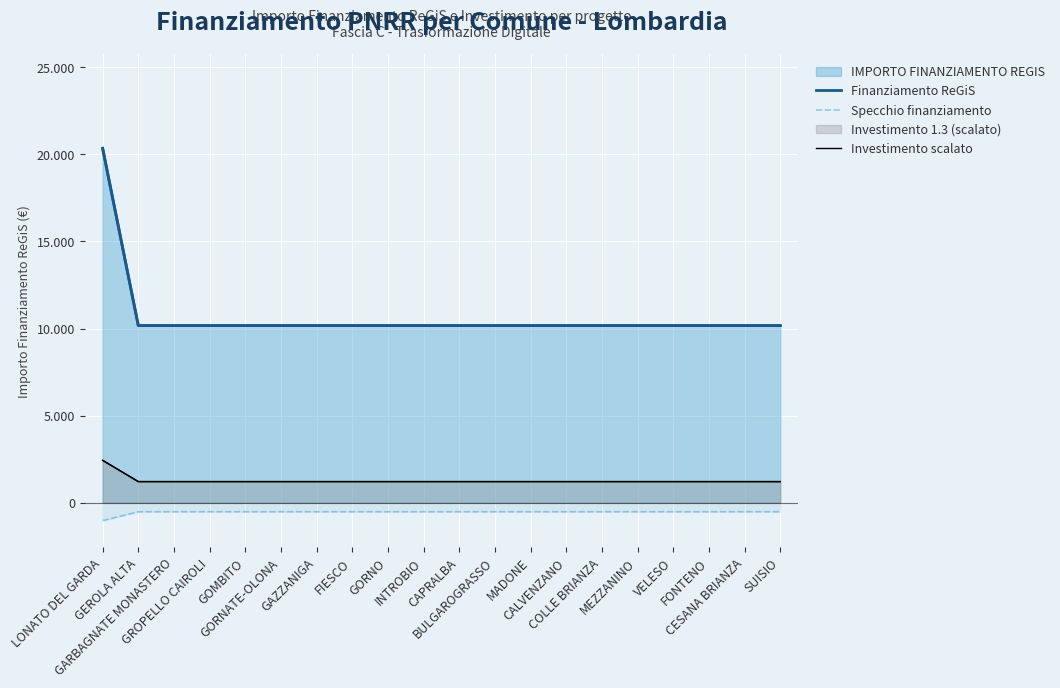

How many categories are shown in the chart?

20